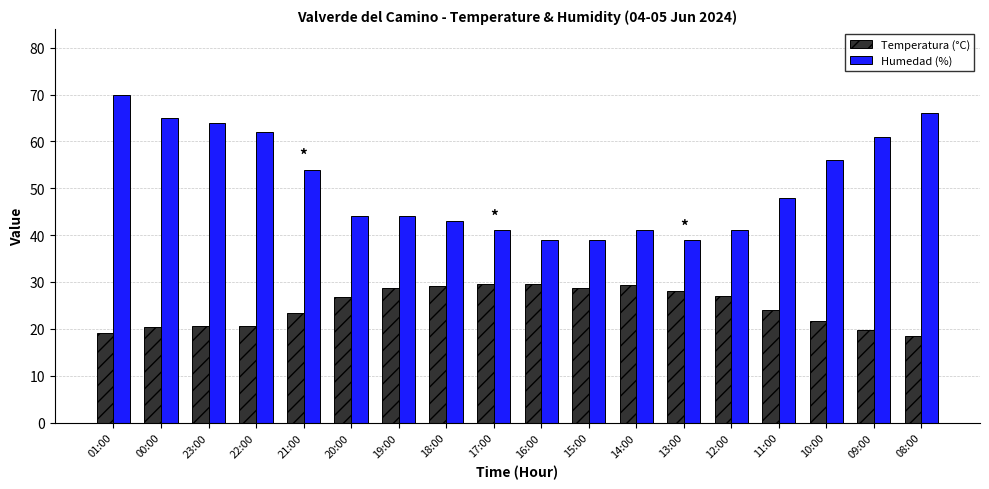

What is the approximate value of Humedad (%) at 23:00?

64.0